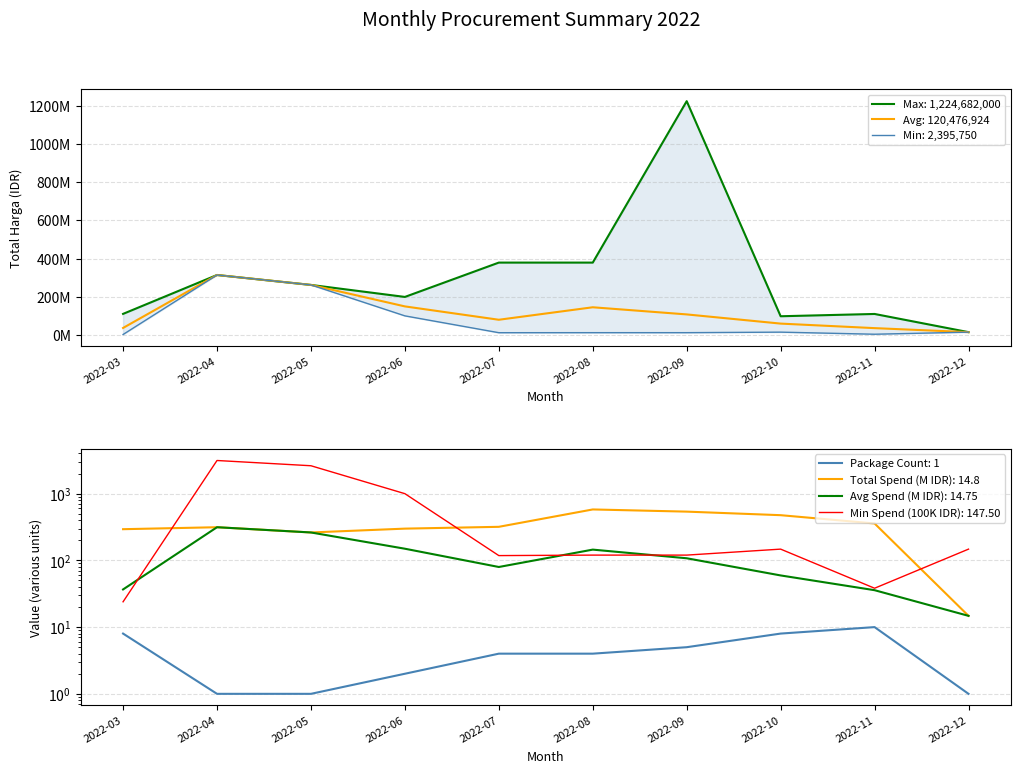

Reading left to right, transcribe all the data shown in this chart.

Max Total Harga: 110389990	314121780	262118150	199200000	379075000	379075000	1224682000	98000000	110000000	14750000
Avg Total Harga: 36683705	314121780	262118150	149600000	79625000	145023500	107610600	59487500	35749000	14750000
Min Total Harga: 2395750	314121780	262118150	100000000	11800000	12000000	12000000	14750000	3825000	14750000